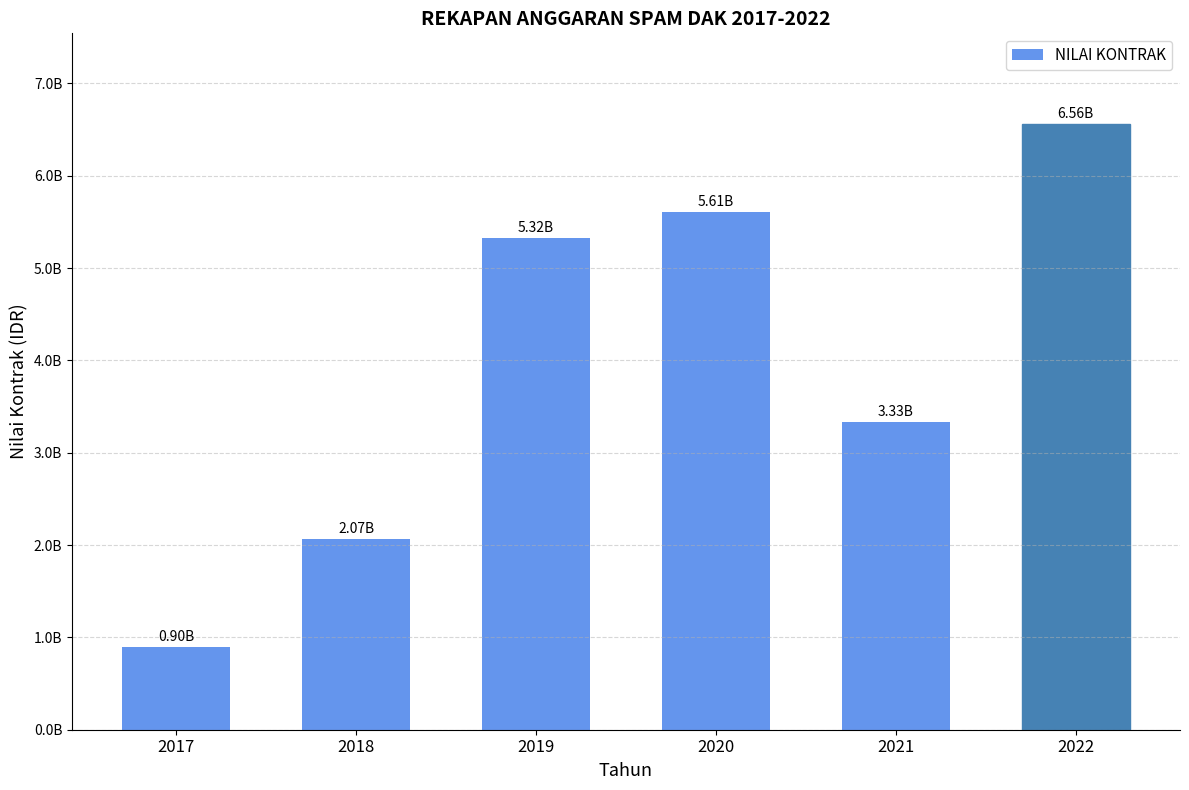

What is the sum of the values at 2018 and 2022?

8625020156.9